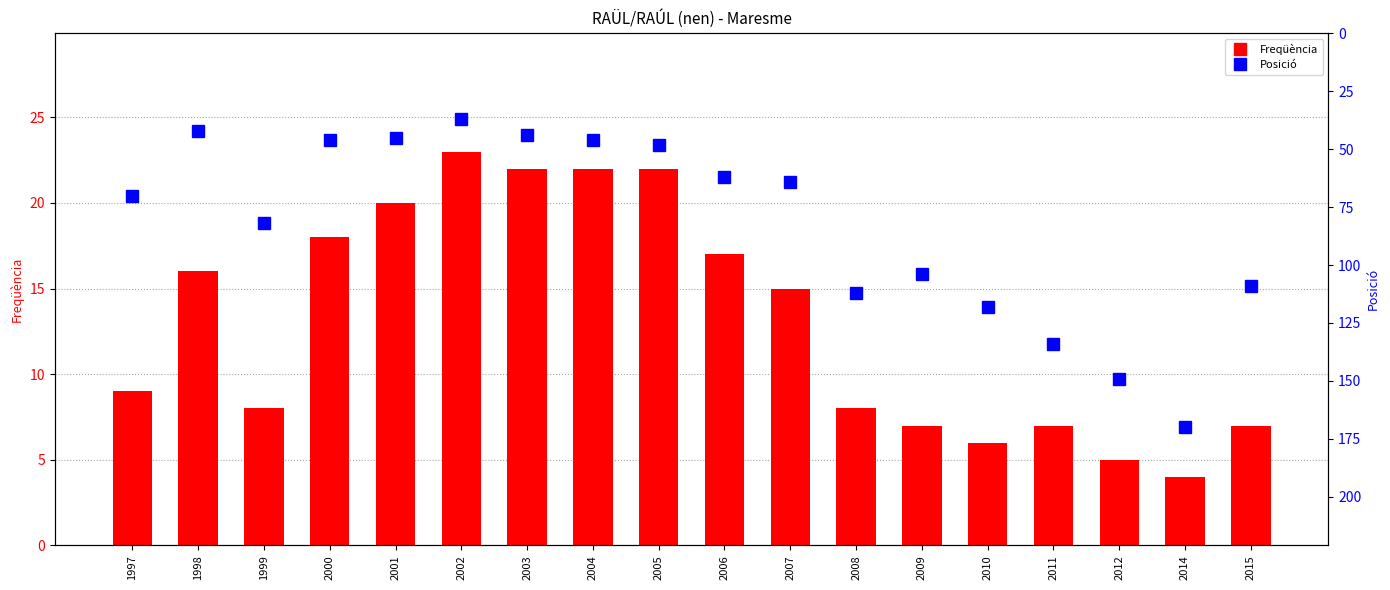

Reading right to left, list all the values displayed in this chart.

Freqüència: 2015=7	2014=4	2012=5	2011=7	2010=6	2009=7	2008=8	2007=15	2006=17	2005=22	2004=22	2003=22	2002=23	2001=20	2000=18	1999=8	1998=16	1997=9
Posició: 2015=109	2014=170	2012=149	2011=134	2010=118	2009=104	2008=112	2007=64	2006=62	2005=48	2004=46	2003=44	2002=37	2001=45	2000=46	1999=82	1998=42	1997=70